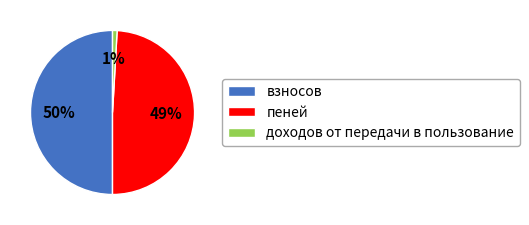

To the nearest percent, what is the difference between the largest and smallest slice percentages?

49%